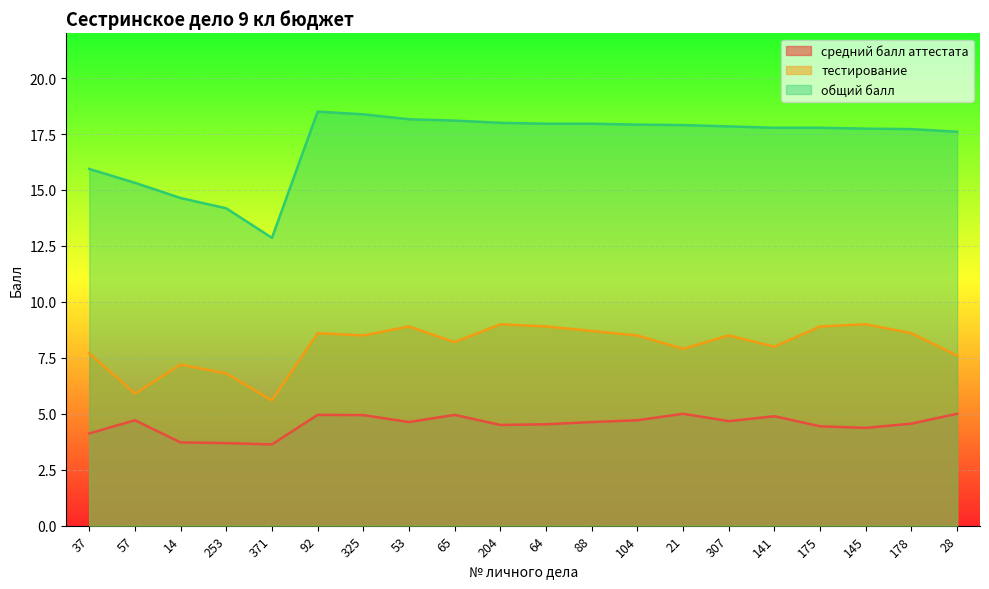

True or false: средний балл аттестата and общий балл intersect in this chart.

False